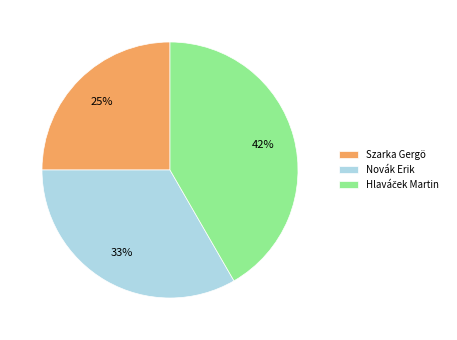

What is the smallest slice in the pie chart?

Szarka Gergö